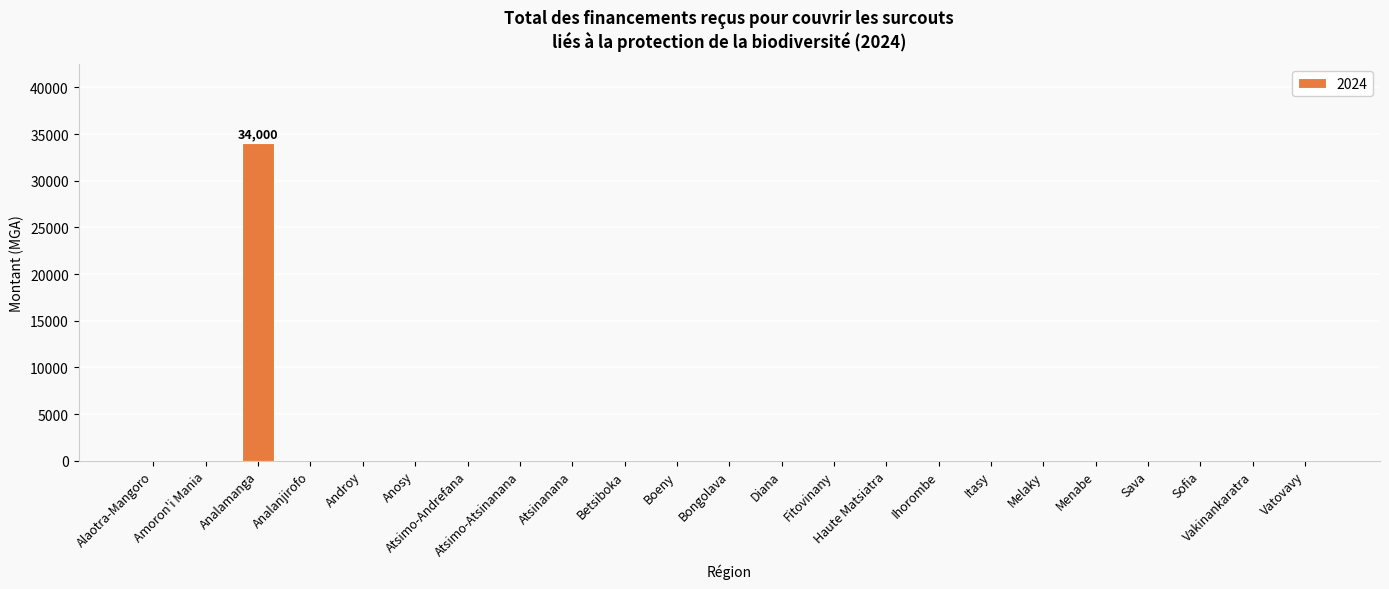

Reading right to left, transcribe all the data shown in this chart.

0	0	0	0	0	0	0	0	0	0	0	0	0	0	0	0	0	0	0	0	34000	0	0